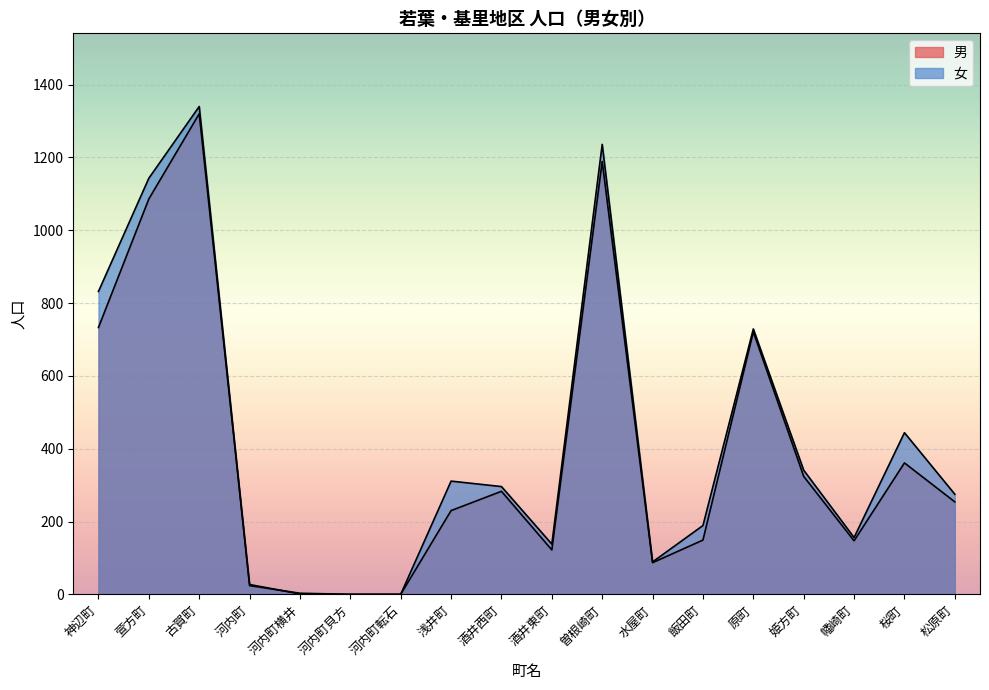

How many lines are shown in the chart?

2